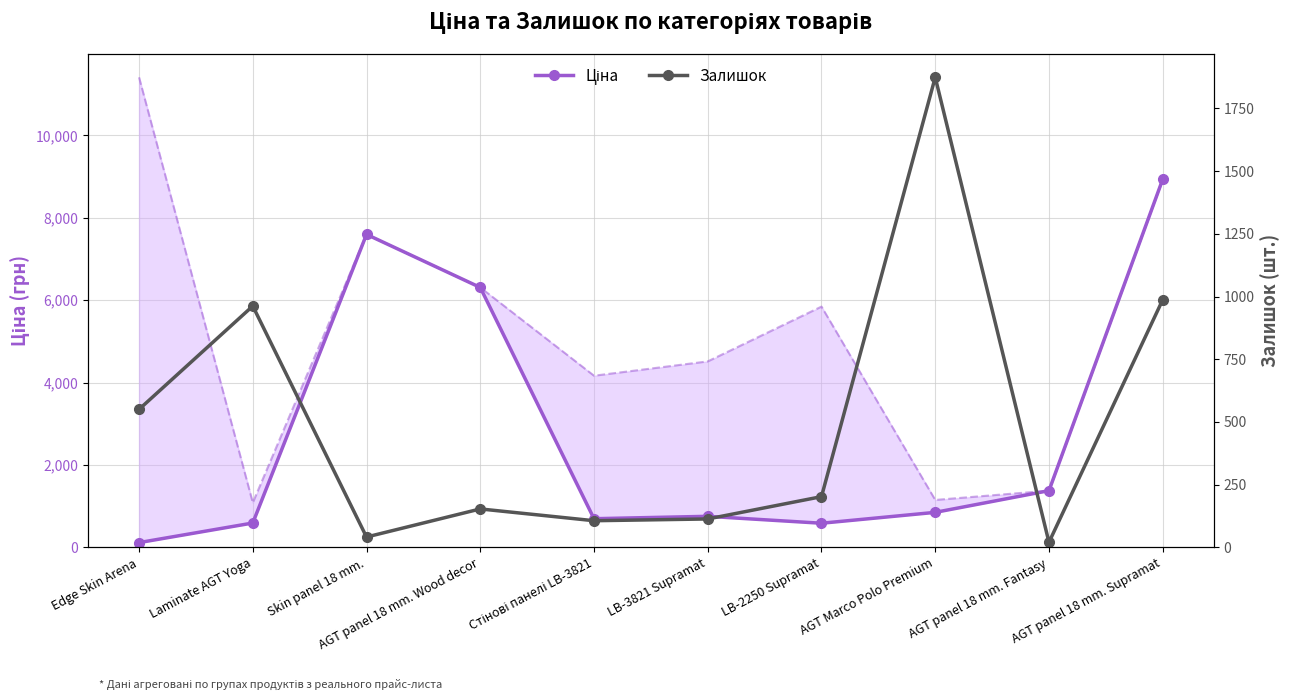

At Стінові панелі LB-3821, list the series in order from smallest to largest.

Залишок, Ціна